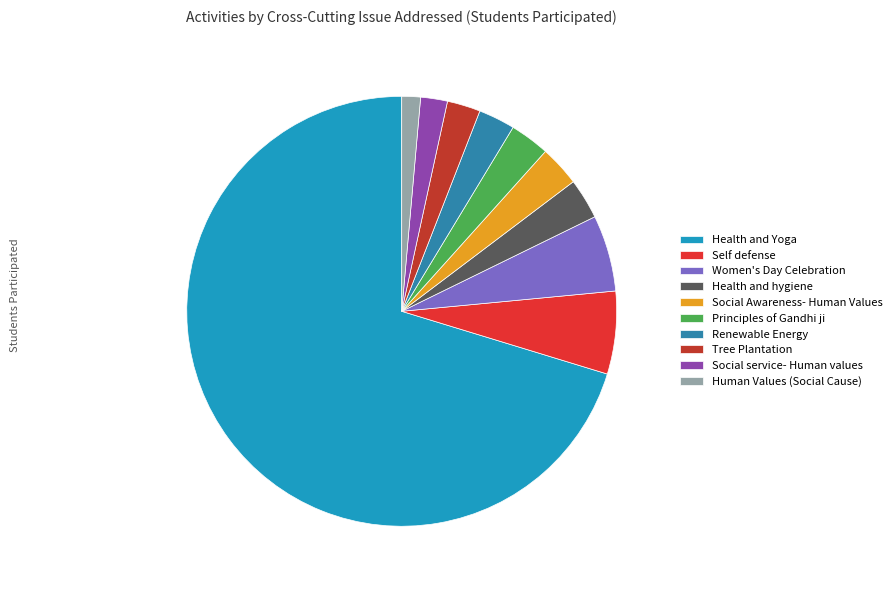

True or false: Women's Day Celebration accounts for 5% of the total.

True